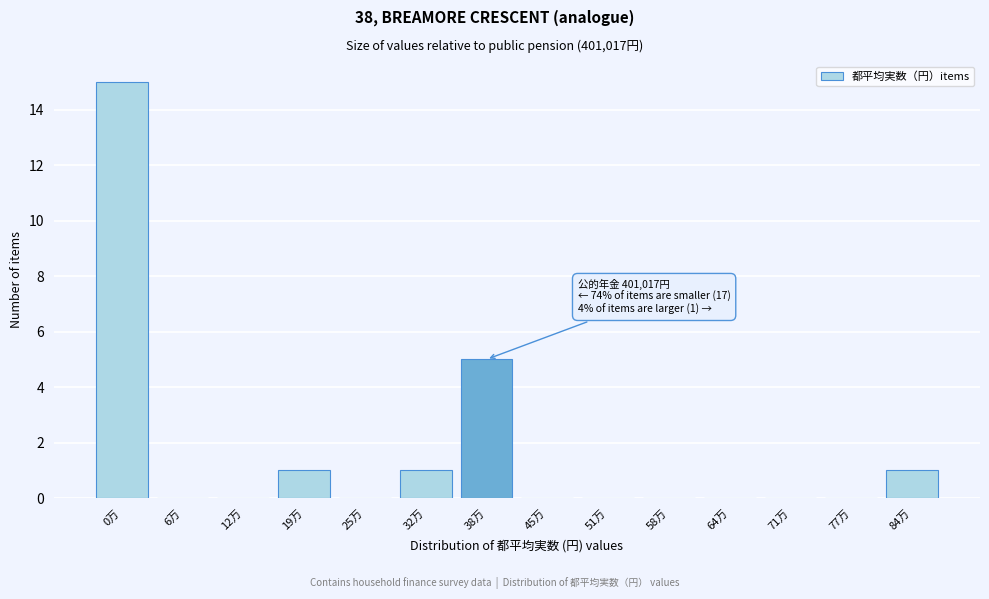

Reading left to right, extract all data points from this chart.

0万=15	6万=0	12万=0	19万=1	25万=0	32万=1	38万=5	45万=0	51万=0	58万=0	64万=0	71万=0	77万=0	84万=1